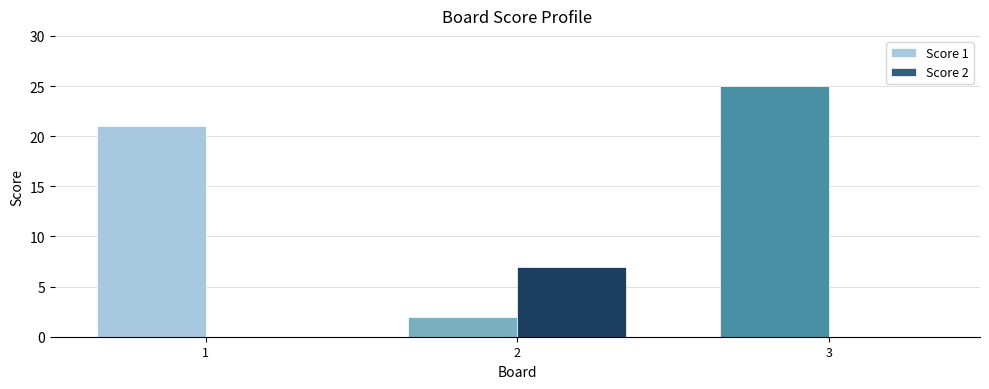

Reading left to right, extract all data points from this chart.

Score 1: 21	2	25
Score 2: 0	7	0